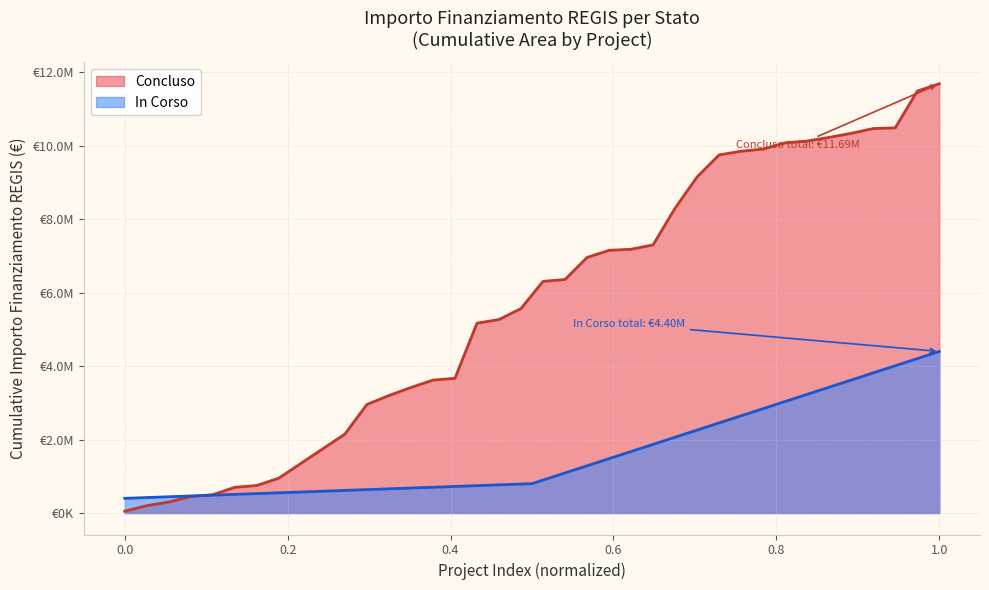

At which label does the data first exceed 800000?

1.0